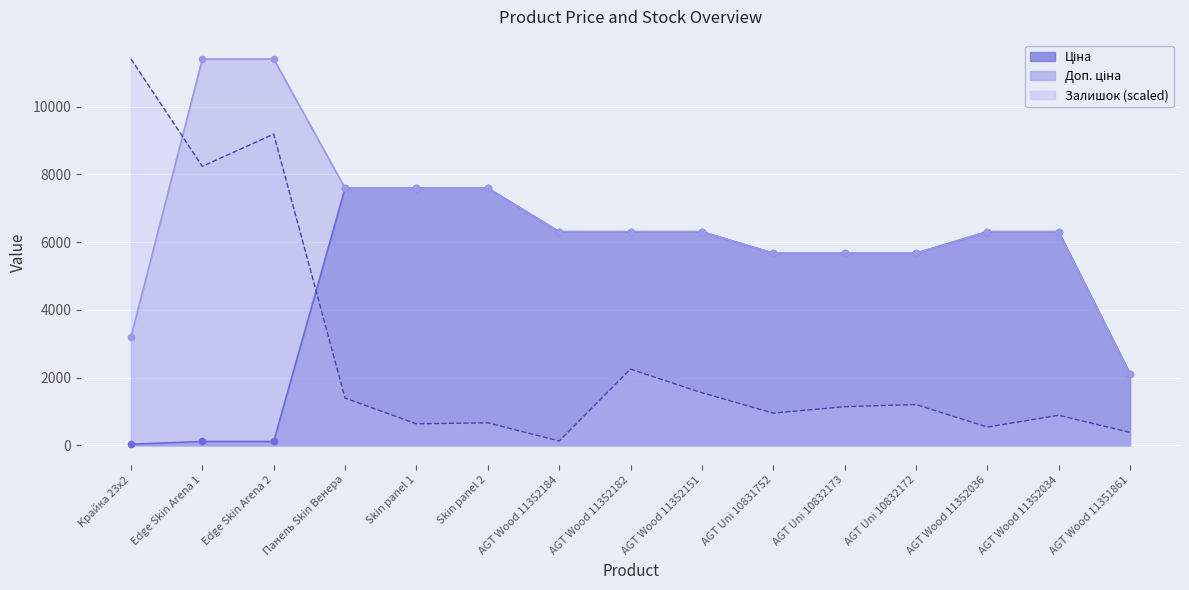

At which category is the sum across all series the highest?

Edge Skin Arena 2